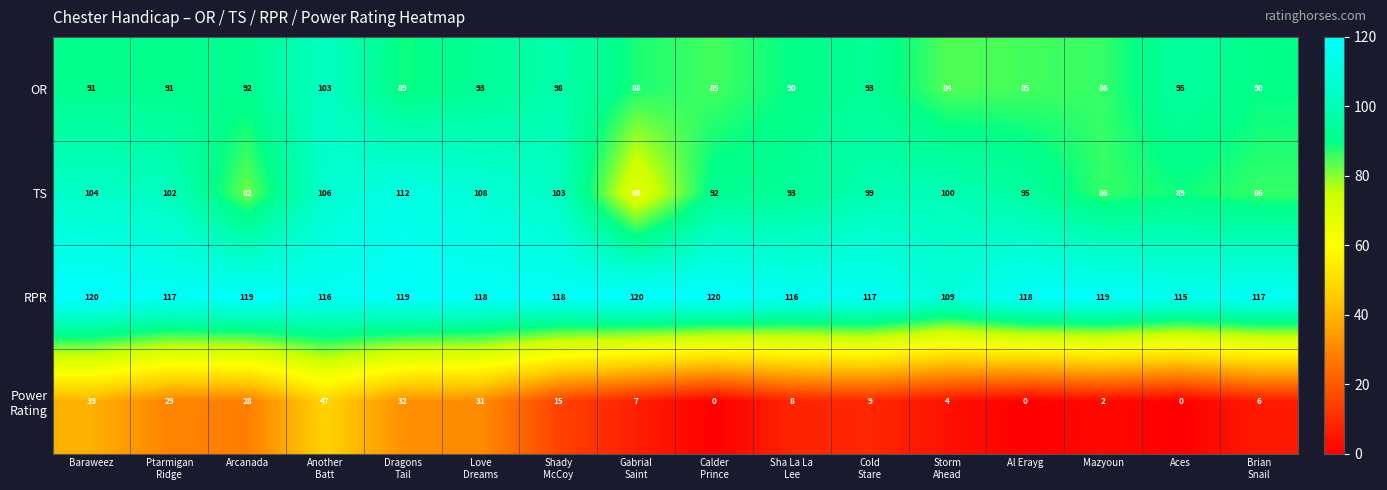

What is the sum of all RPR values?

1878